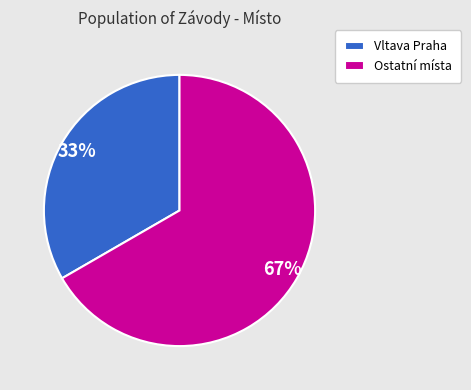

Which has a higher value, Ostatní místa or Vltava Praha?

Ostatní místa